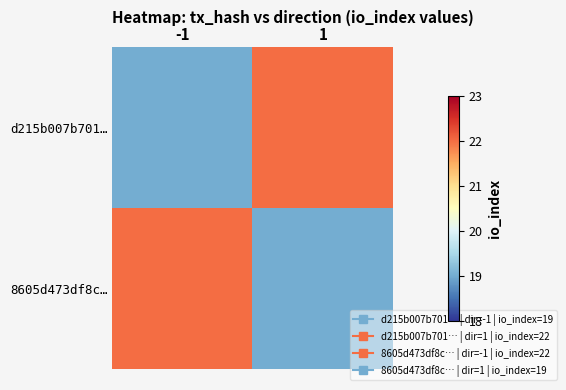

At how many categories does at least one series exceed 19?

2